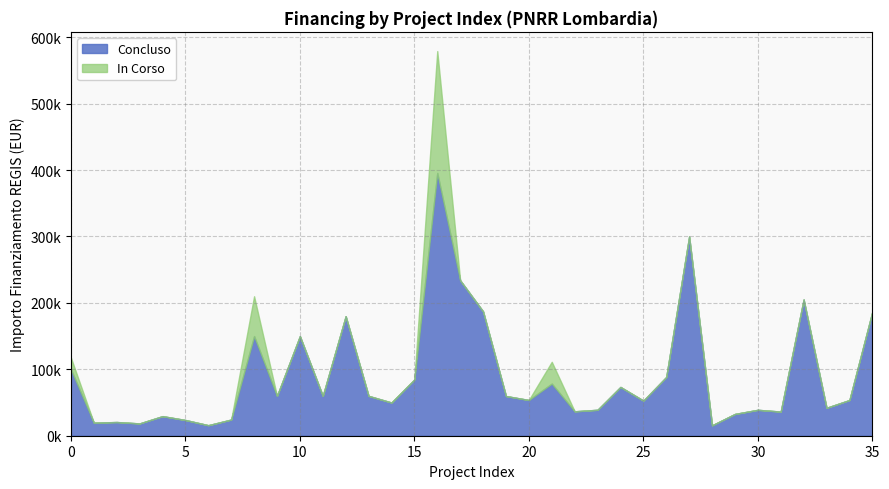

Does the chart have visible grid lines?

Yes